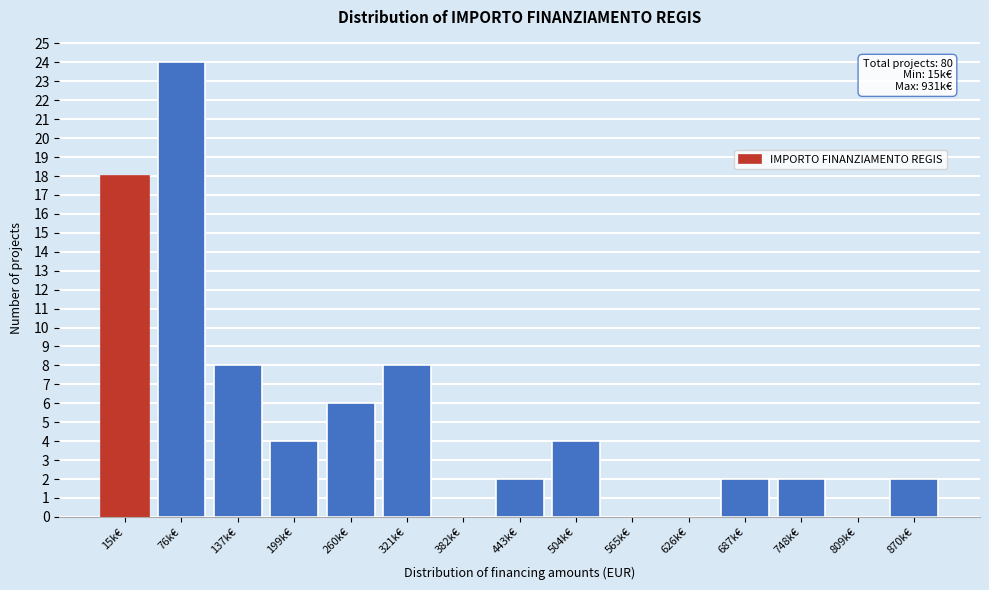

Reading left to right, extract all data points from this chart.

15k€=18	76k€=24	137k€=8	199k€=4	260k€=6	321k€=8	382k€=0	443k€=2	504k€=4	565k€=0	626k€=0	687k€=2	748k€=2	809k€=0	870k€=2